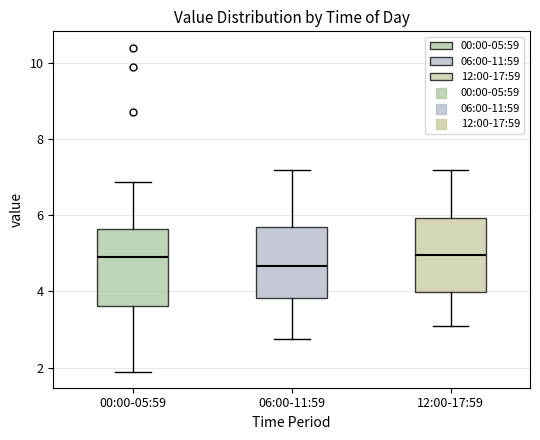

Reading left to right, transcribe this box plot: for each box, give where its median line is, the range the box spans, and where its two whiskers end, as read against the y-axis. The values are not printed on the chart, so give them approximately, as read against the axis.

00:00-05:59: median 5.0, box 3.6 to 5.6, whiskers 2.0 to 6.8
06:00-11:59: median 4.6, box 3.8 to 5.6, whiskers 2.8 to 7.2
12:00-17:59: median 5.0, box 4.0 to 6.0, whiskers 3.2 to 7.2